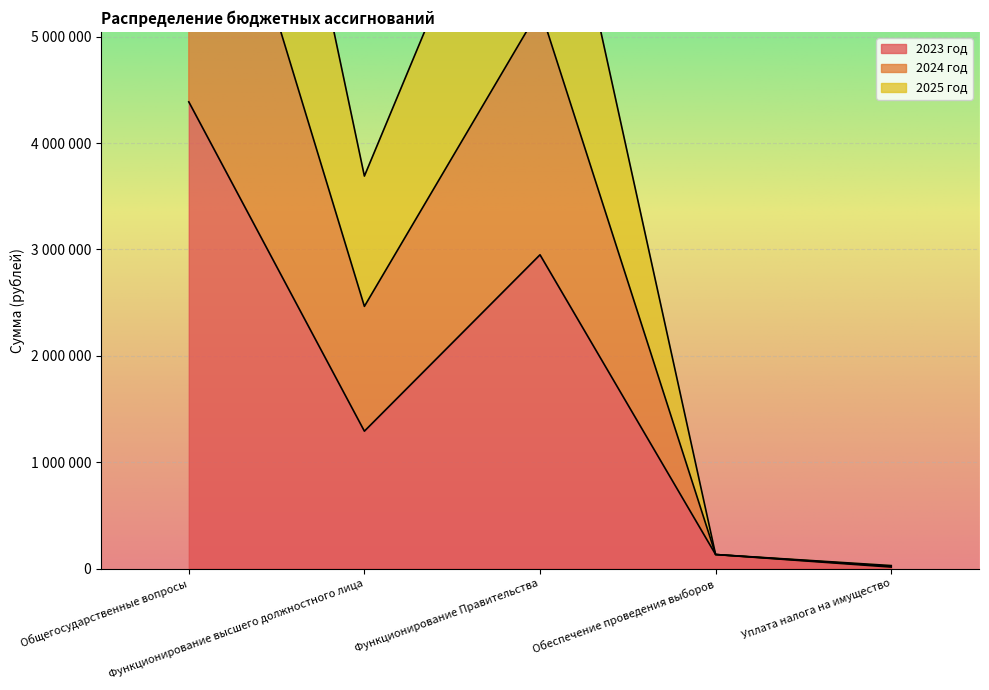

True or false: 2024 год and 2023 год intersect in this chart.

False